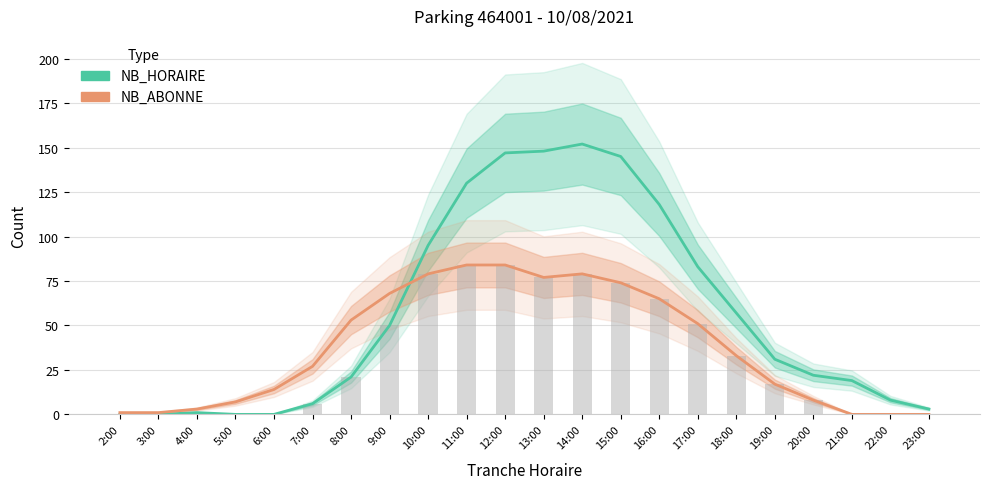

What position from the right is 2:00?

22